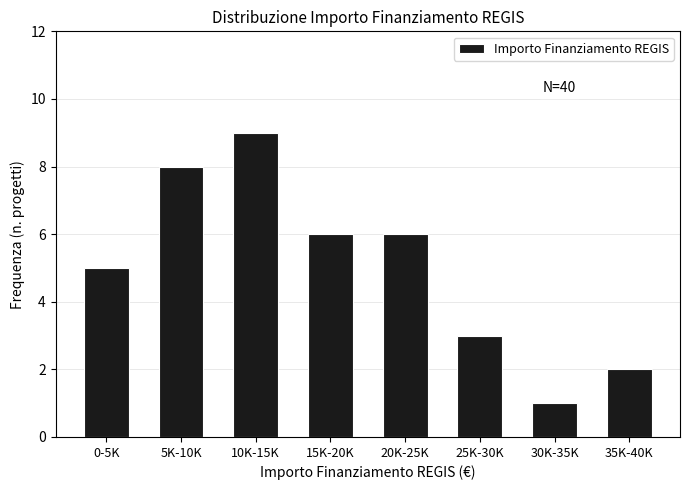

Reading right to left, list all the values displayed in this chart.

2	1	3	6	6	9	8	5